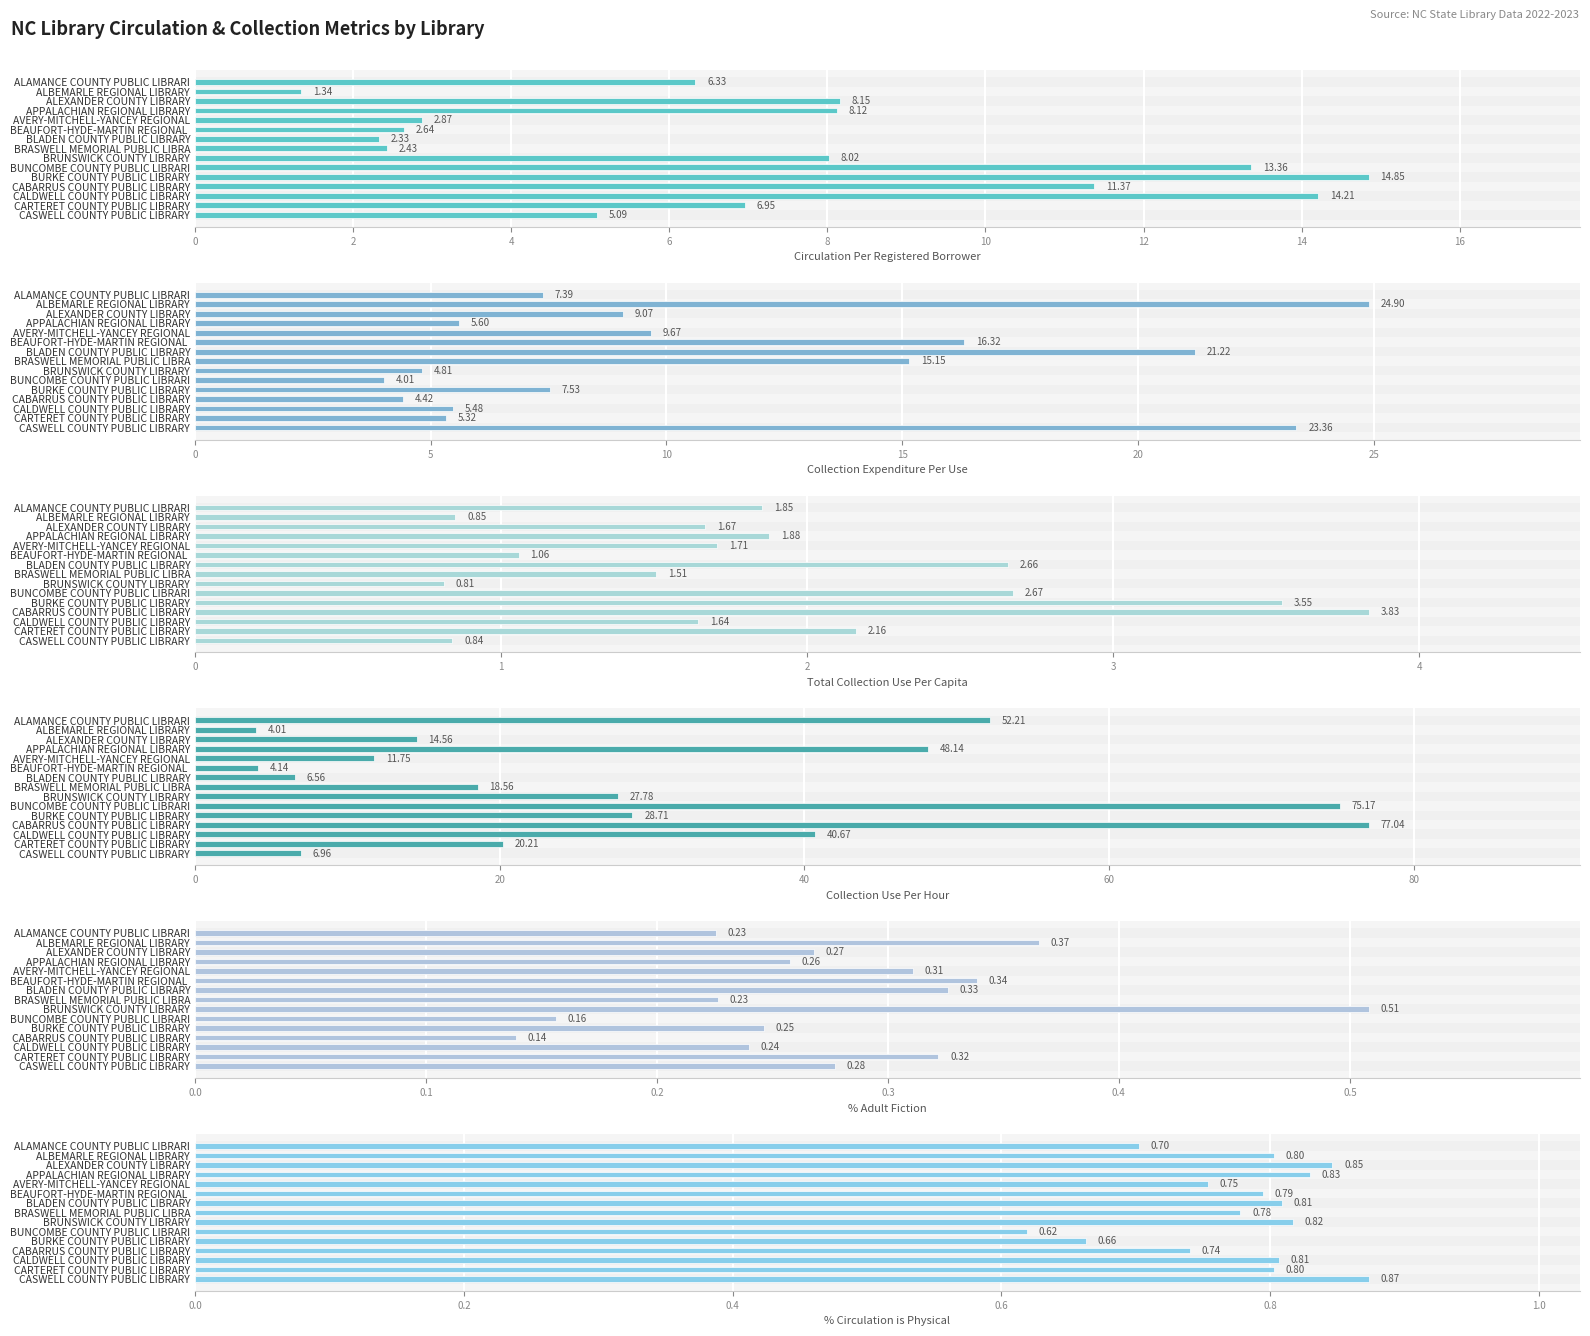

Count the number of categories in the chart.

15